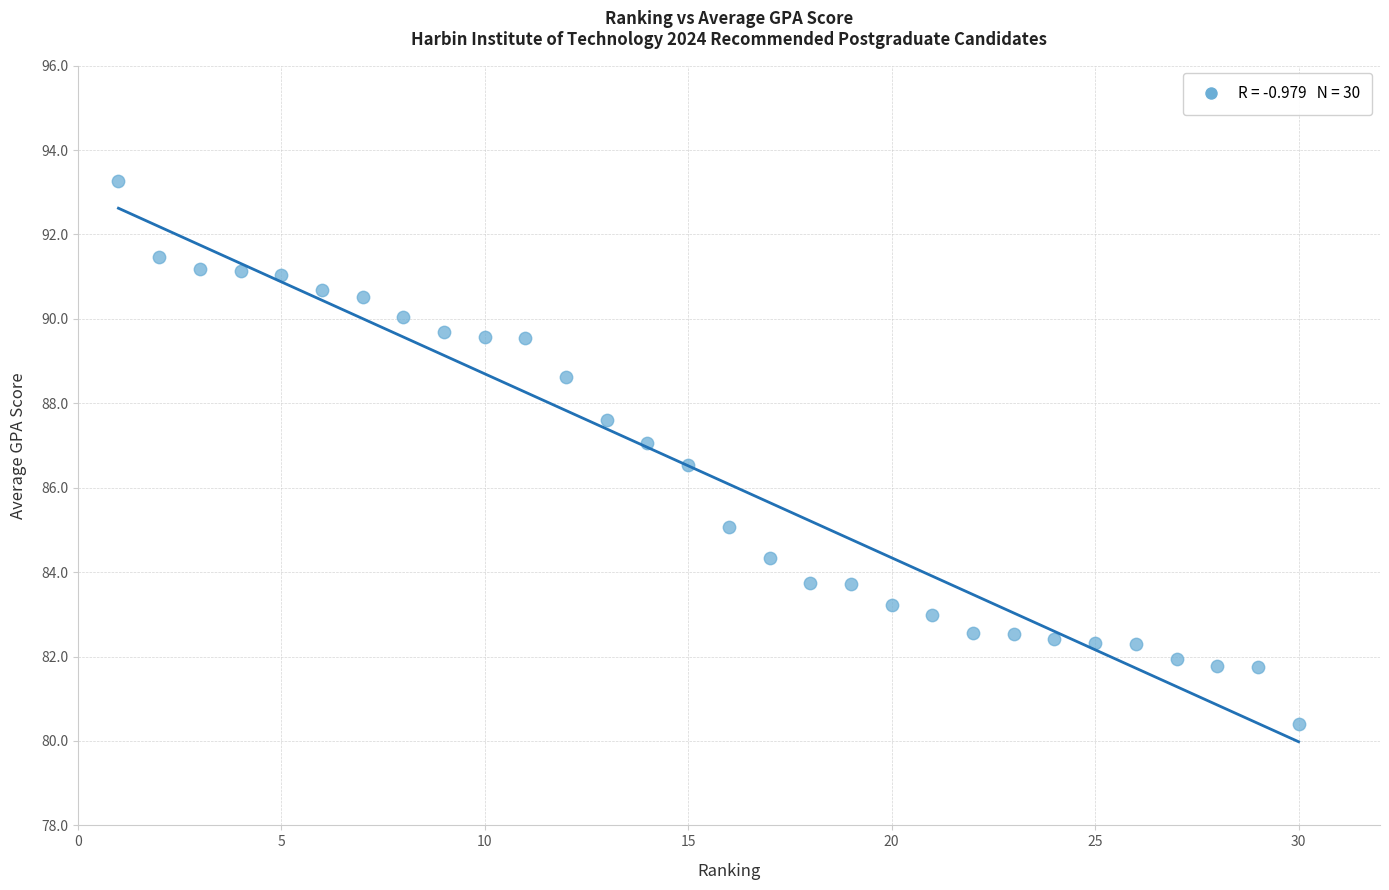

What Y value in the scatter plot is closest to 86?

86.5